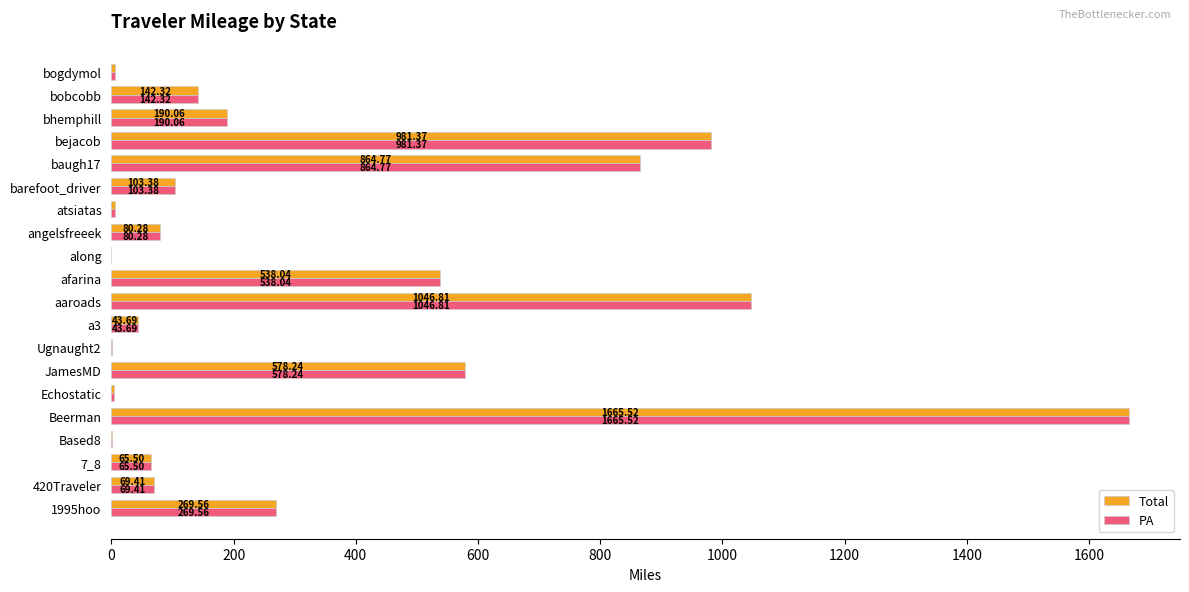

What is the sum of all PA values?

6656.5